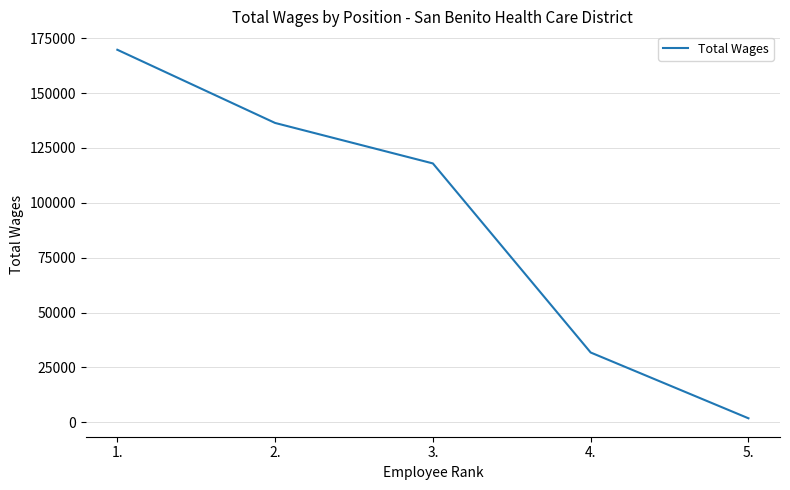

What is the change in value from 1. to 2.?

-33343